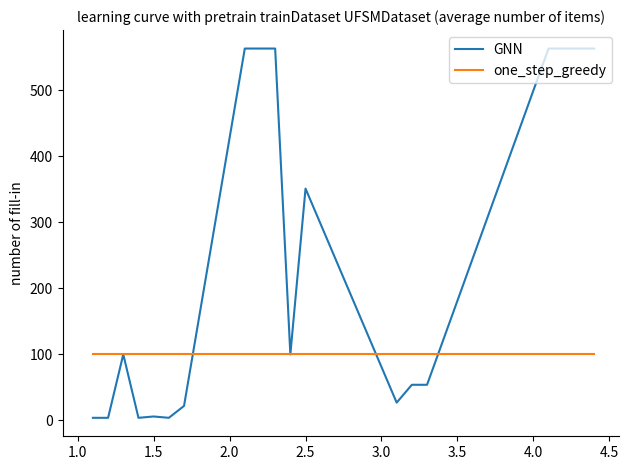

What are all the series names shown in the legend?

GNN, one_step_greedy